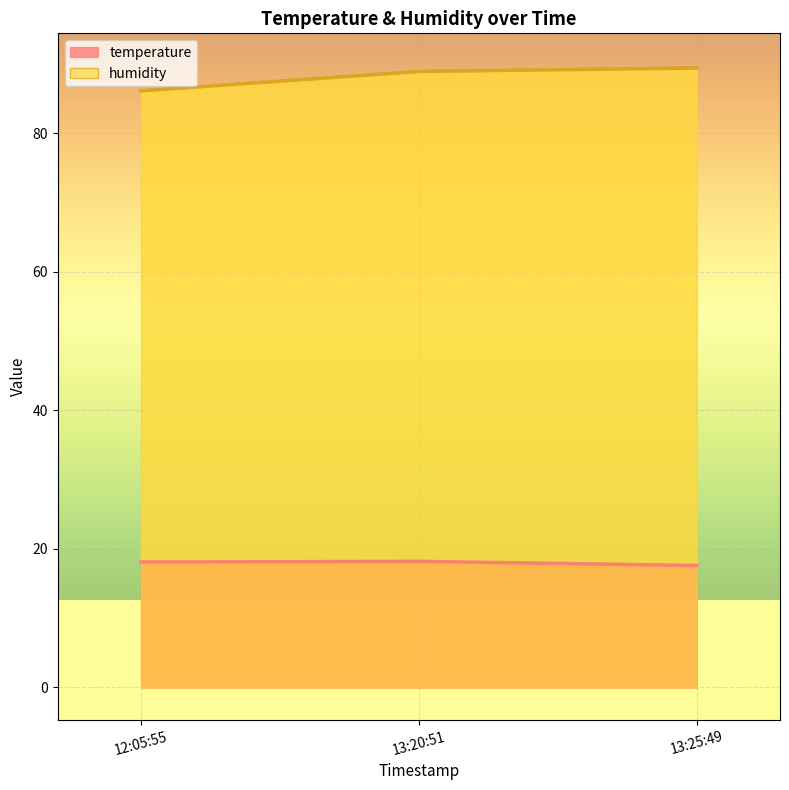

What is the label of the 2nd point from the right?

13:20:51